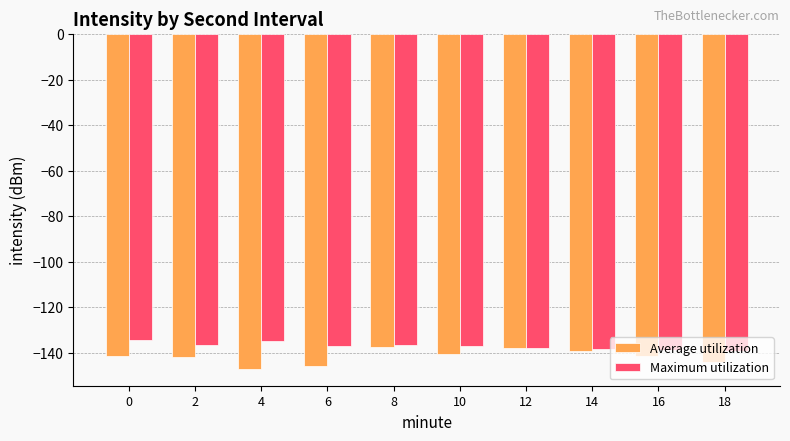

What is the value of the Maximum utilization bar at the 8th from the left?

-138.4